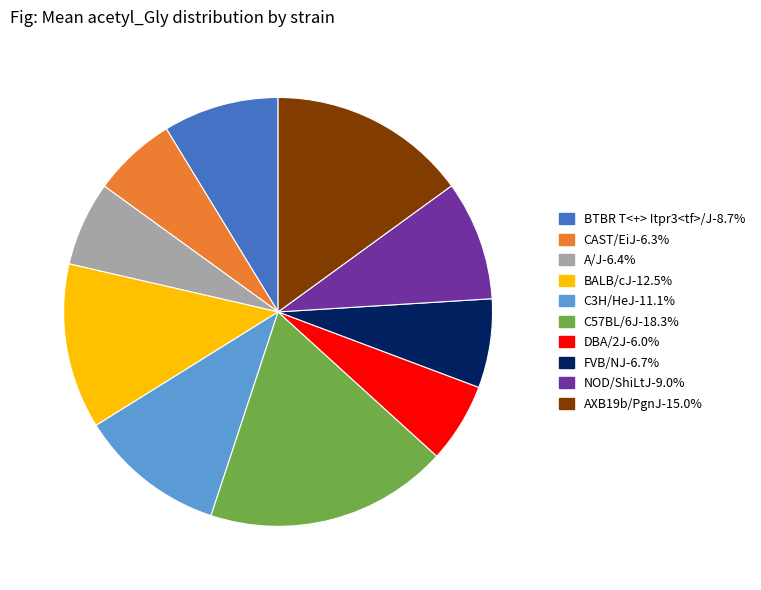

Between NOD/ShiLtJ and C3H/HeJ, which is larger?

C3H/HeJ